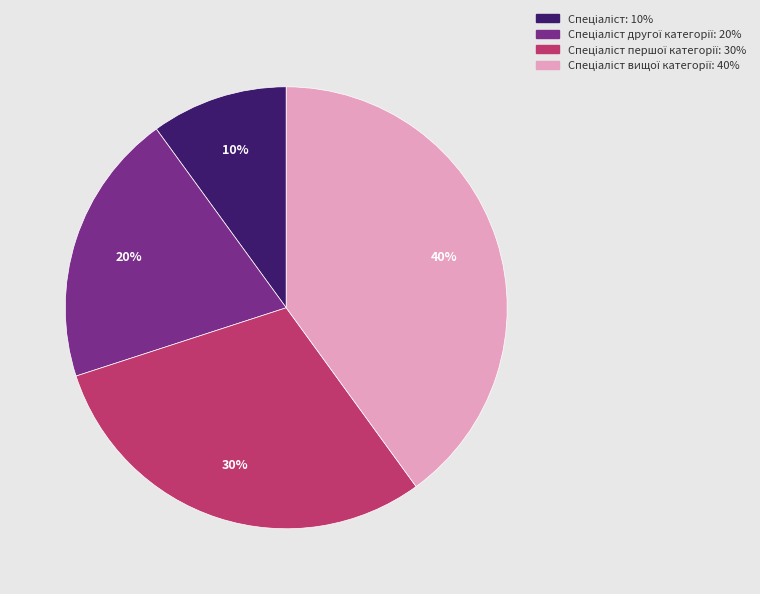

To the nearest percent, what is the average slice percentage?

25%